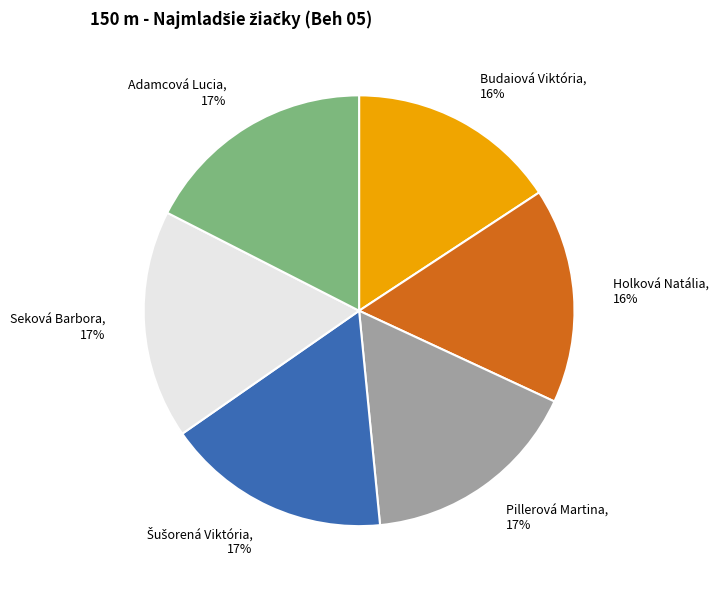

To the nearest percent, what is the difference between the Adamcová Lucia and Holková Natália slice percentages?

1%